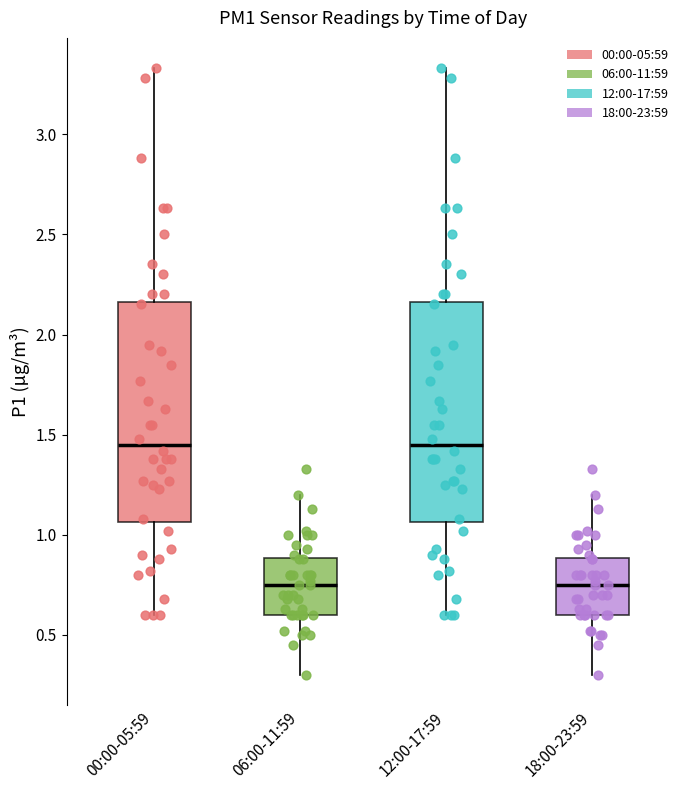

Where does the upper whisker of the box for 06:00-11:59 end on the y-axis? The values are not printed on the chart, so give them approximately, as read against the axis.

1.20